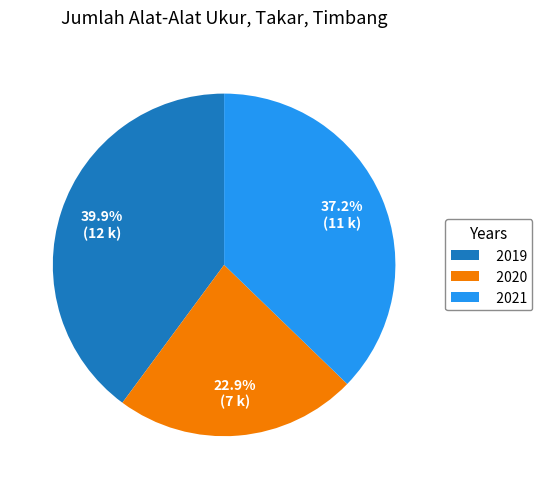

Does 2020 account for over 50% of the chart?

No